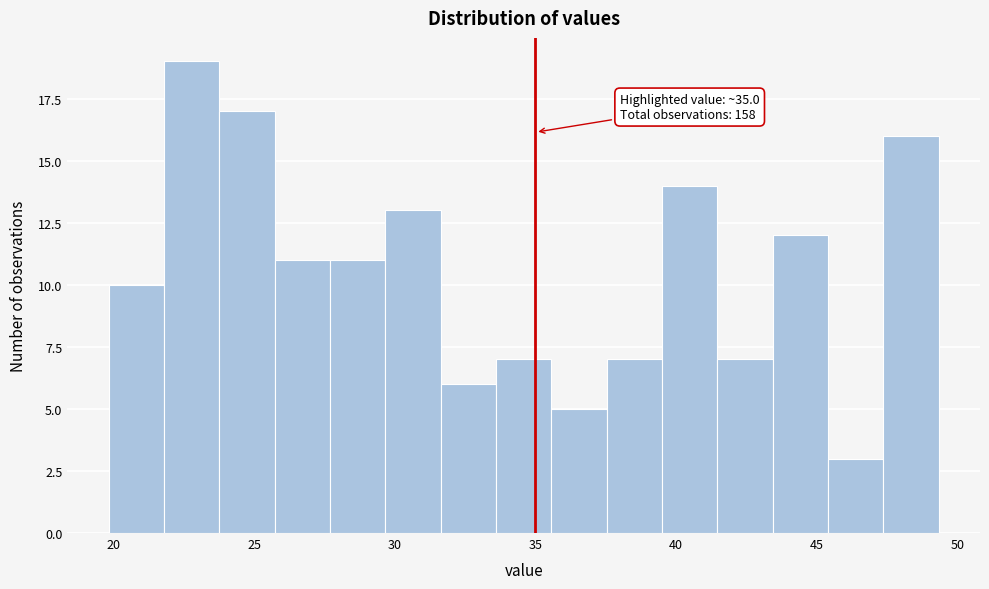

Read against the x-axis, roughly where is the centre of the tallest bar?

23.0